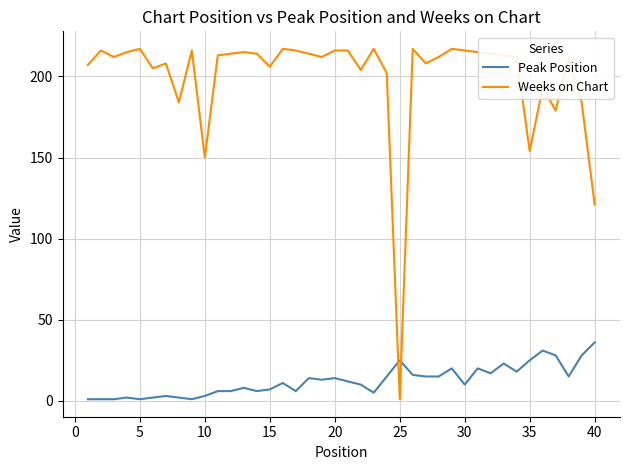

Which series has the widest spread of values?

Weeks on Chart